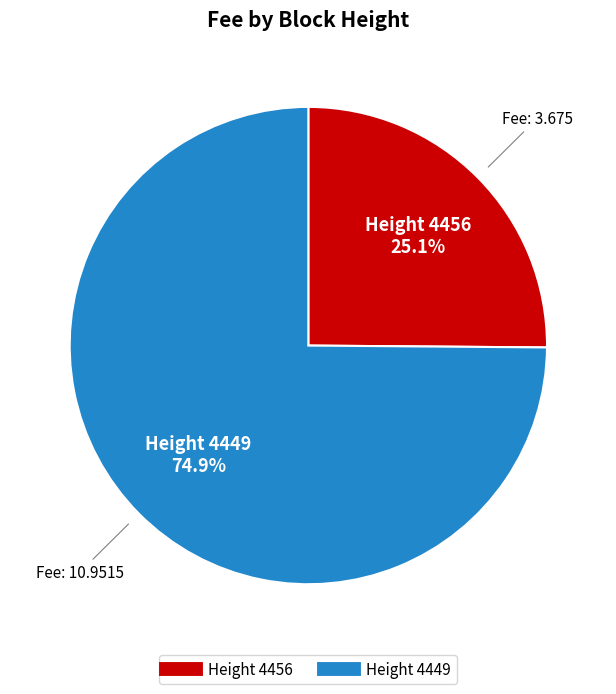

Does any single category account for the majority?

Yes